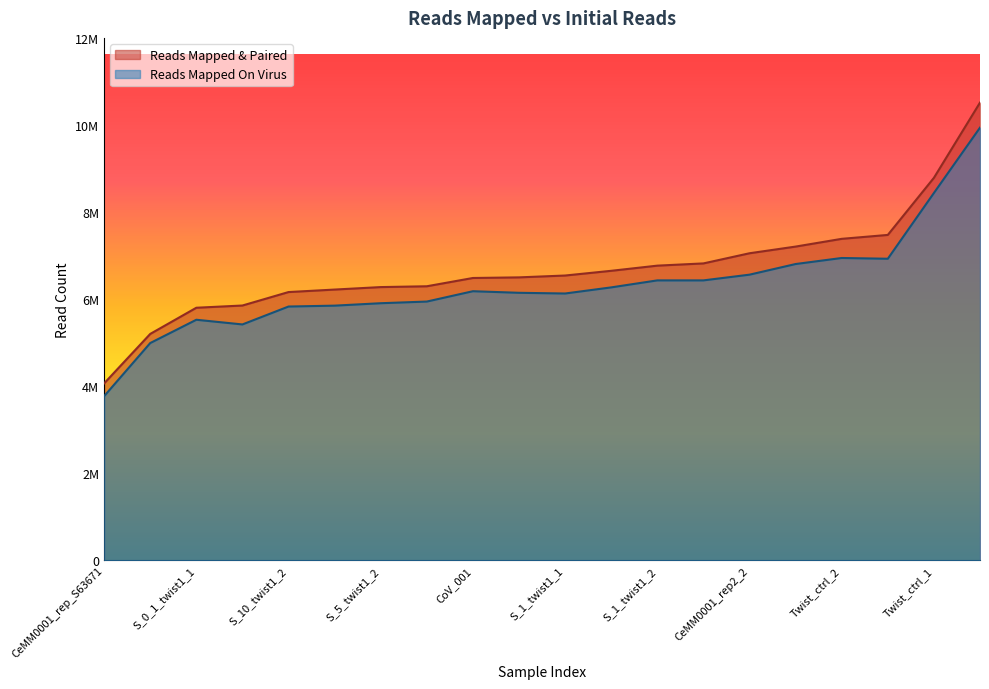

What is the difference between the Reads Mapped & Paired values at CoV_001 and CeMM0001_rep_S63671?

2420184